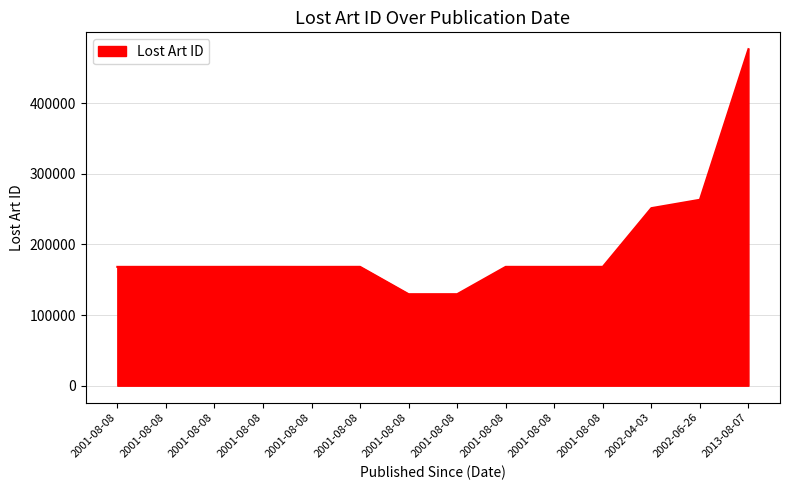

True or false: the data shows 168160 at 2001-08-08.

True